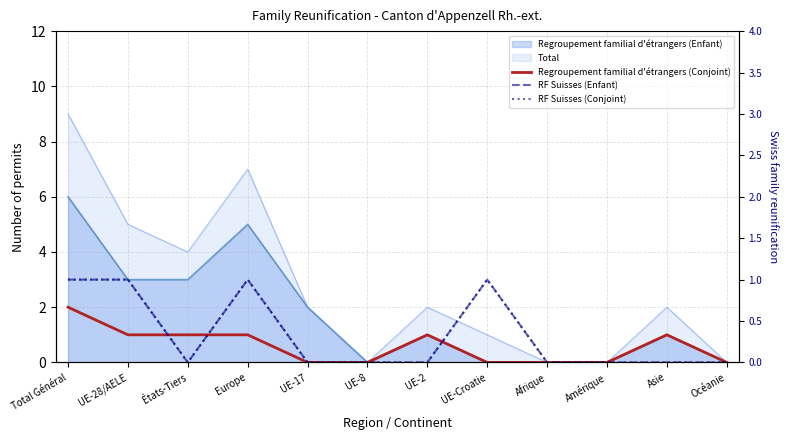

Is it true that Regroupement familial d'étrangers (Conjoint) equals 0 at UE-28/AELE?

False